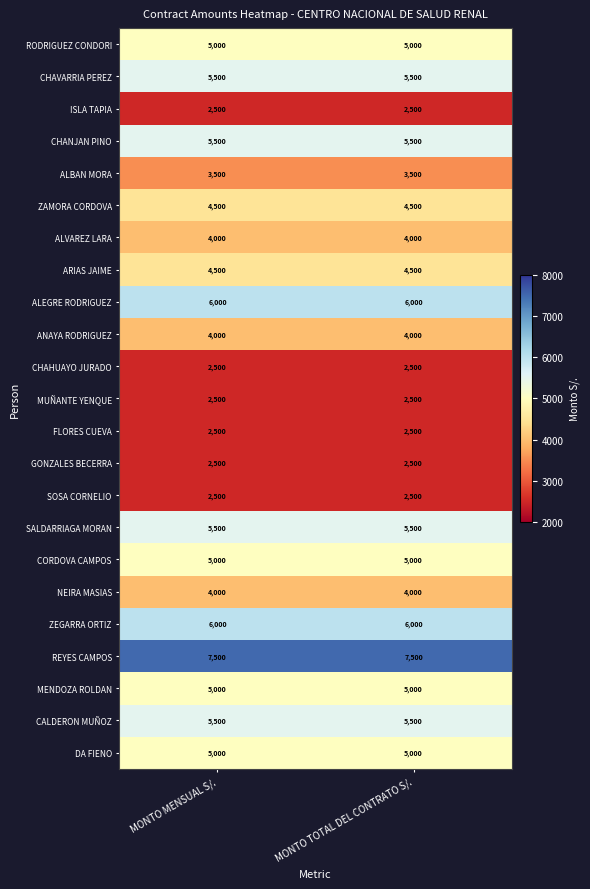

What is the minimum value shown in the chart?

2500